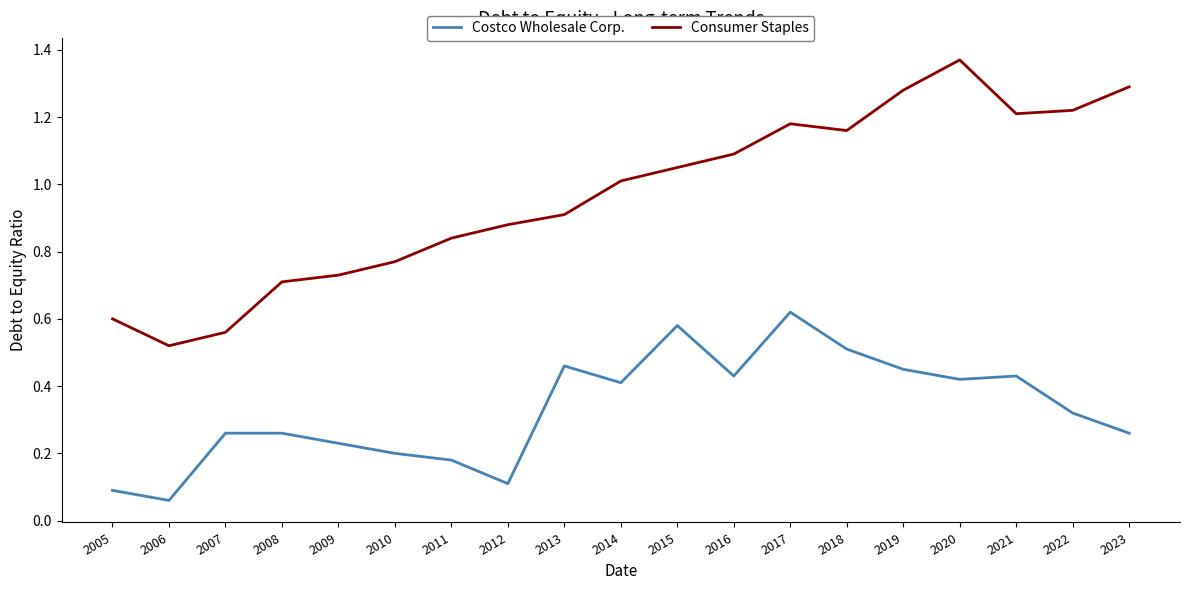

Does the chart display data point markers on the line(s)?

No